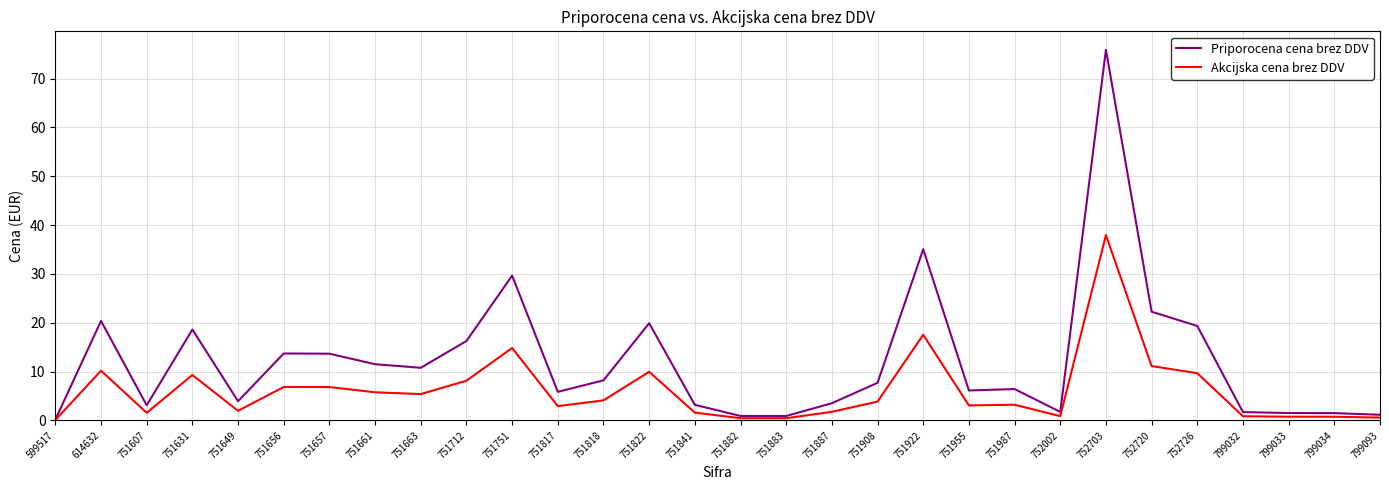

Does the chart have visible grid lines?

Yes